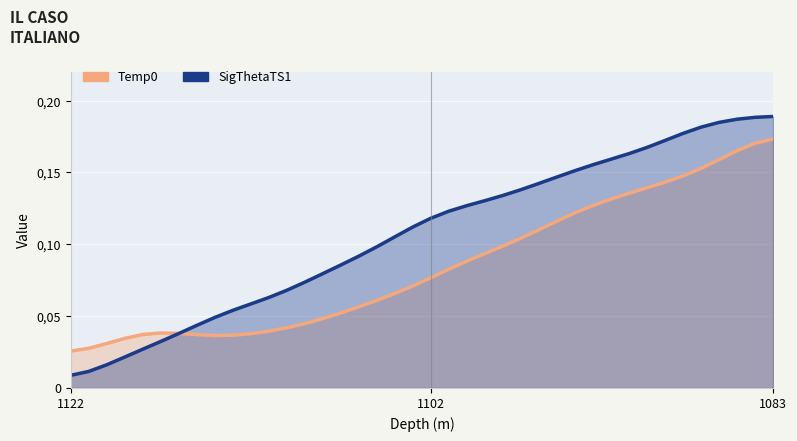

The value of Temp0 at 18 is 0.1. True or false?

True